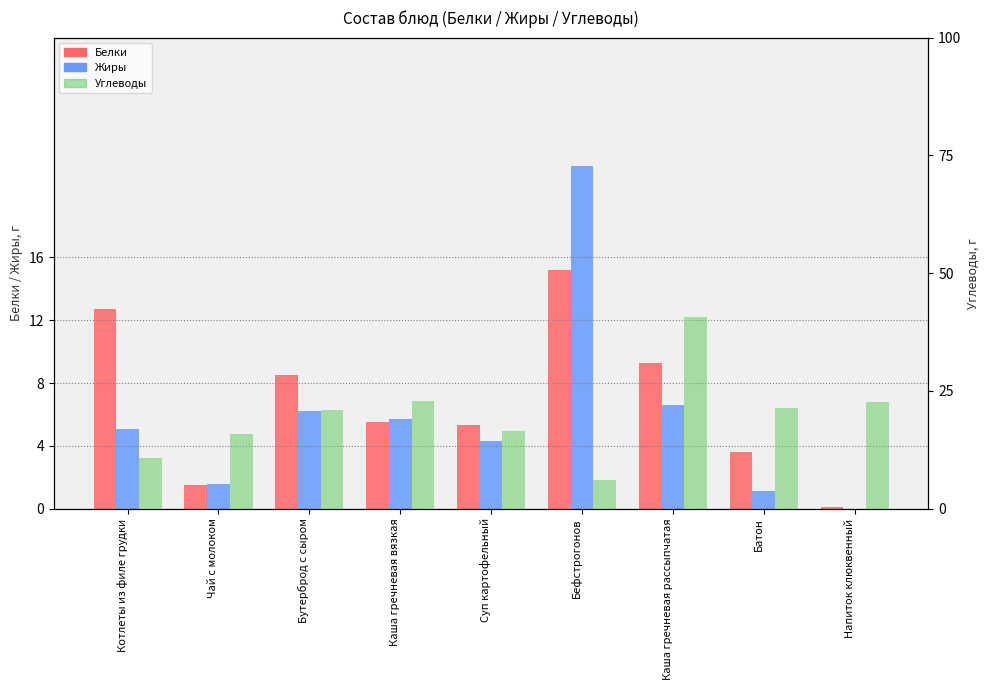

List the series in order of their peak value, lowest first.

Белки, Жиры, Углеводы